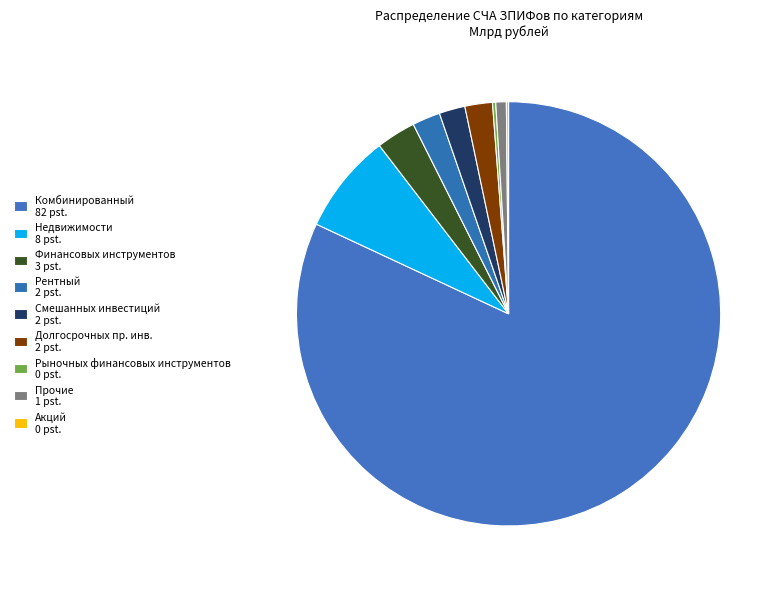

To the nearest percent, what is the average slice percentage?

11%